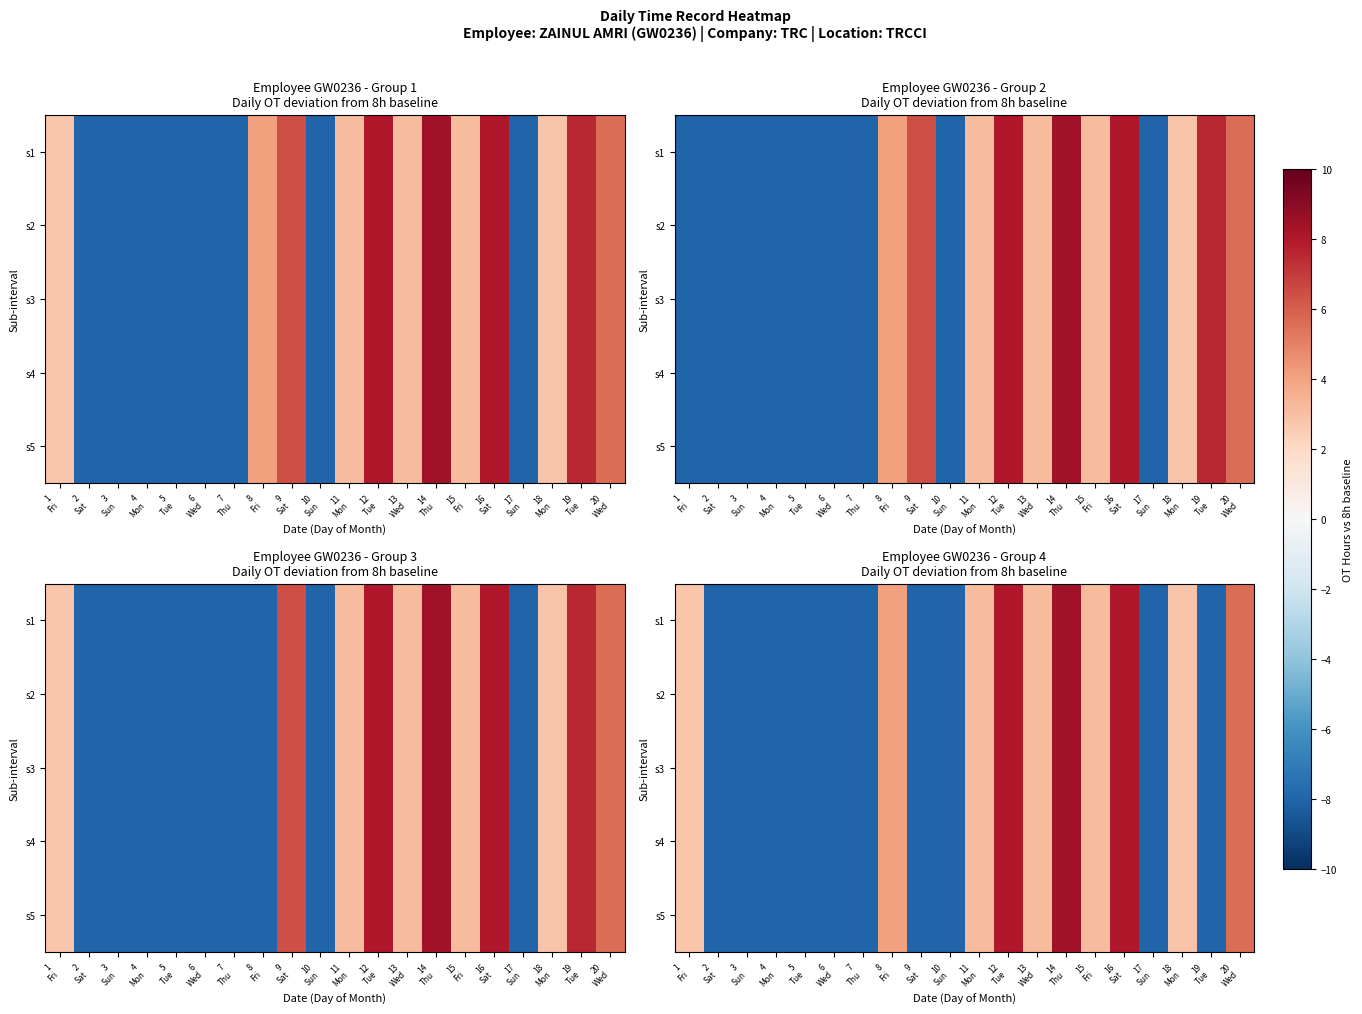

How many data points does each series have?

20